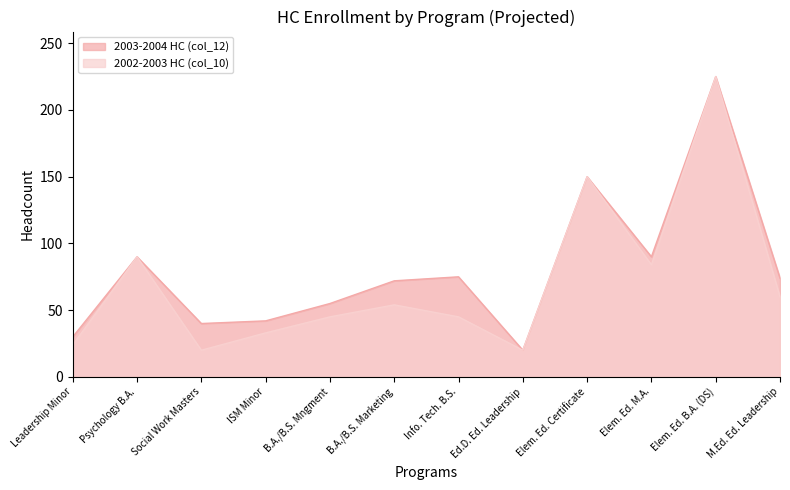

Reading right to left, what are all the values shown in this chart?

2003-2004 HC (col_12): M.Ed. Ed. Leadership=74	Elem. Ed. B.A. (DS)=225	Elem. Ed. M.A.=90	Elem. Ed. Certificate=150	Ed.D. Ed. Leadership=20	Info. Tech. B.S.=75	B.A./B.S. Marketing=72	B.A./B.S. Mngment=55	ISM Minor=42	Social Work Masters=40	Psychology B.A.=90	Leadership Minor=30
2002-2003 HC (col_10): M.Ed. Ed. Leadership=60	Elem. Ed. B.A. (DS)=225	Elem. Ed. M.A.=84	Elem. Ed. Certificate=150	Ed.D. Ed. Leadership=20	Info. Tech. B.S.=45	B.A./B.S. Marketing=54	B.A./B.S. Mngment=45	ISM Minor=33	Social Work Masters=20	Psychology B.A.=90	Leadership Minor=24